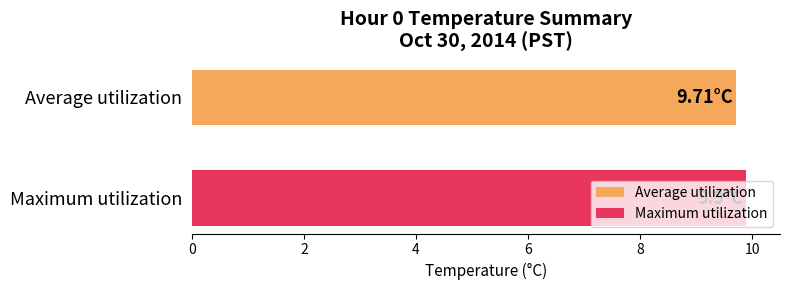

Which series has the largest range (max minus min)?

Average utilization